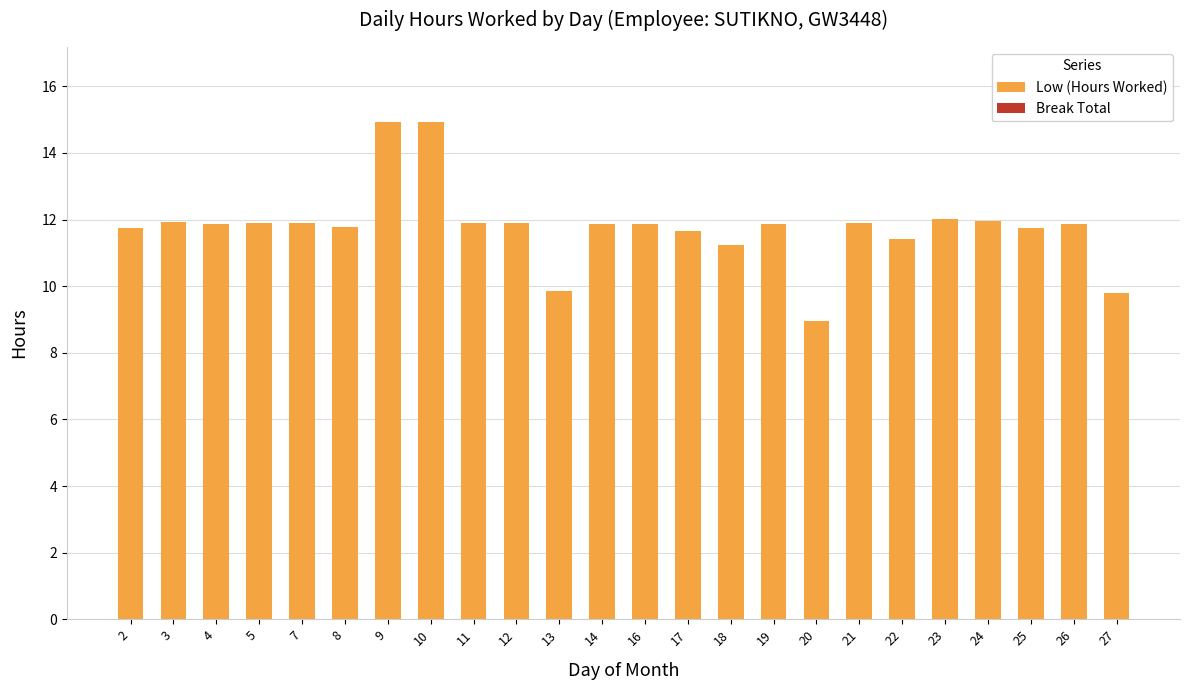

What is the ratio of the value at 14 to the value at 5?

1.0